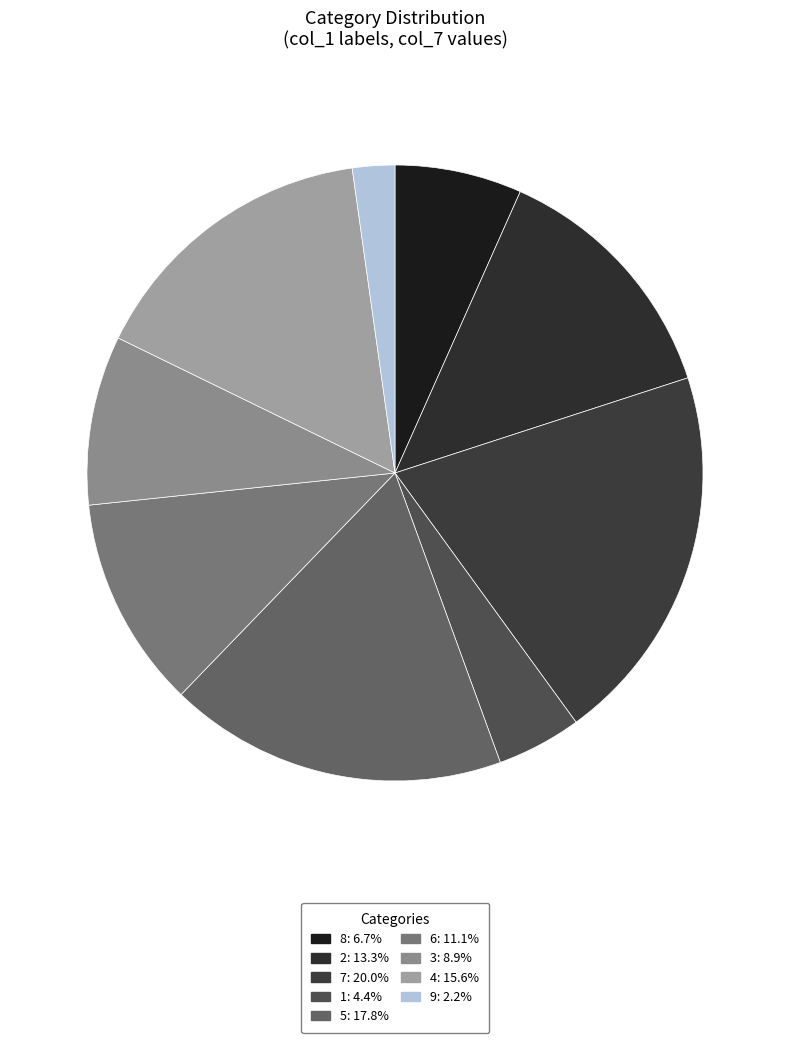

How many slices are in this pie chart?

9